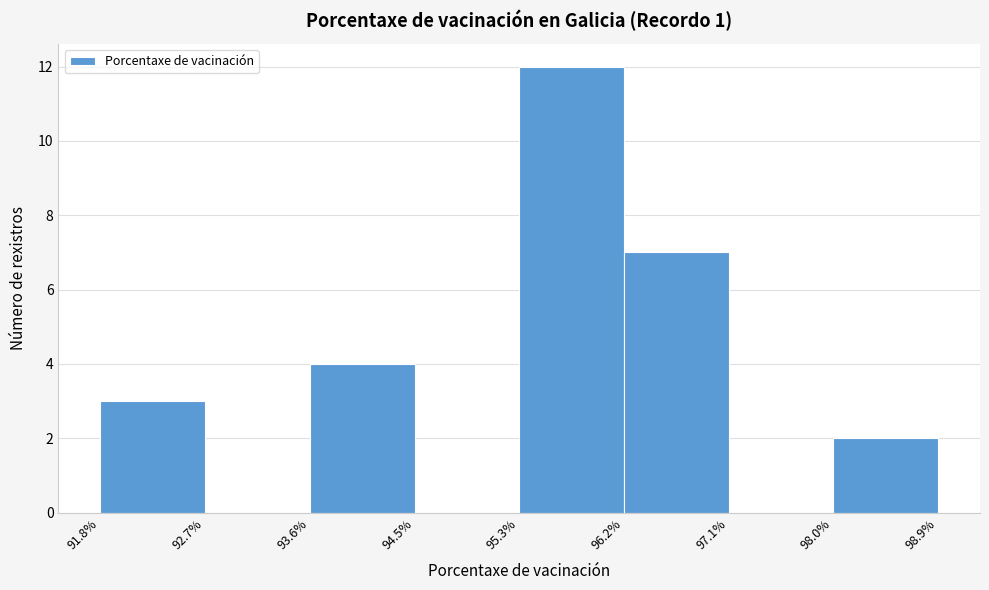

Reading left to right, transcribe this chart: for each bar, give the range it covers on the x-axis and its height. The values are not printed on the chart, so give them approximately, as read against the axis.

91.8% to 92.7%: 3
92.7% to 93.6%: 0
93.6% to 94.5%: 4
94.5% to 95.3%: 0
95.3% to 96.2%: 12
96.2% to 97.1%: 7
97.1% to 98.0%: 0
98.0% to 98.9%: 2